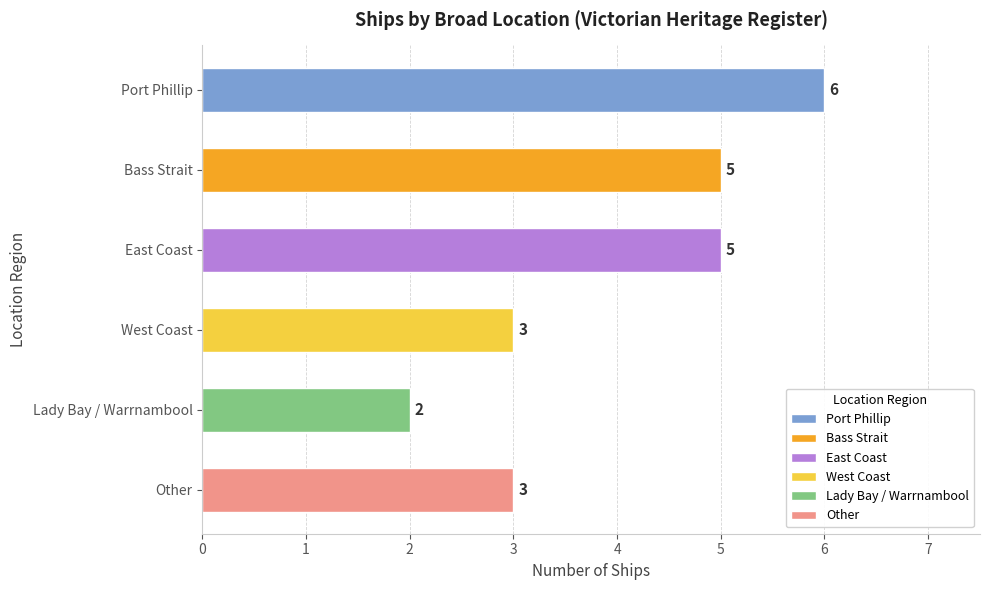

Which category has the lowest value across all series?

Lady Bay / Warrnambool